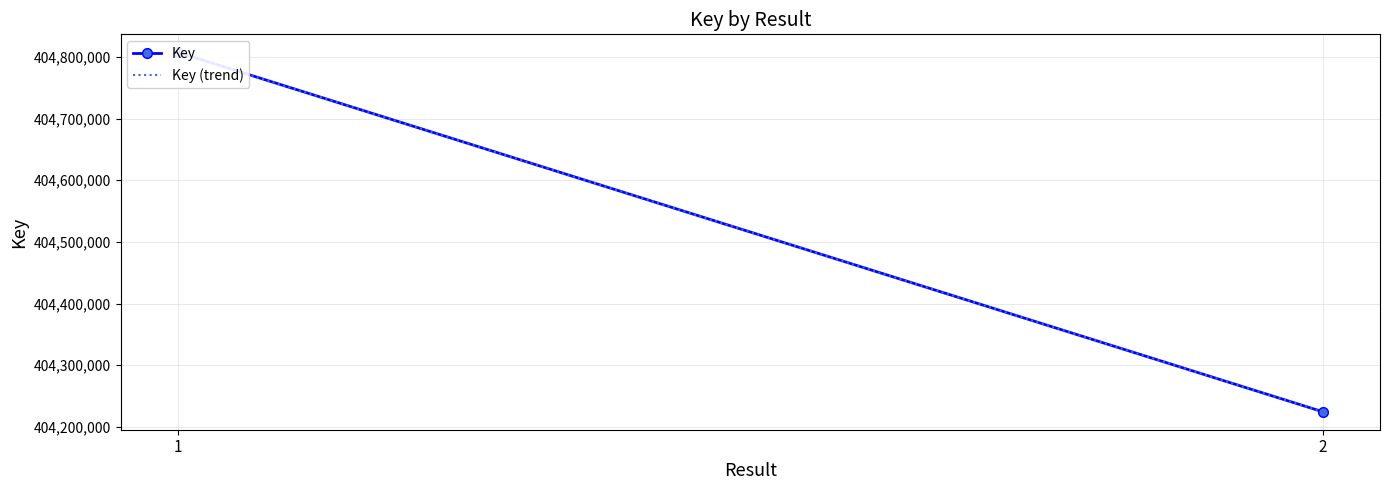

What is the sum of the values at 1 and 1?

809614898